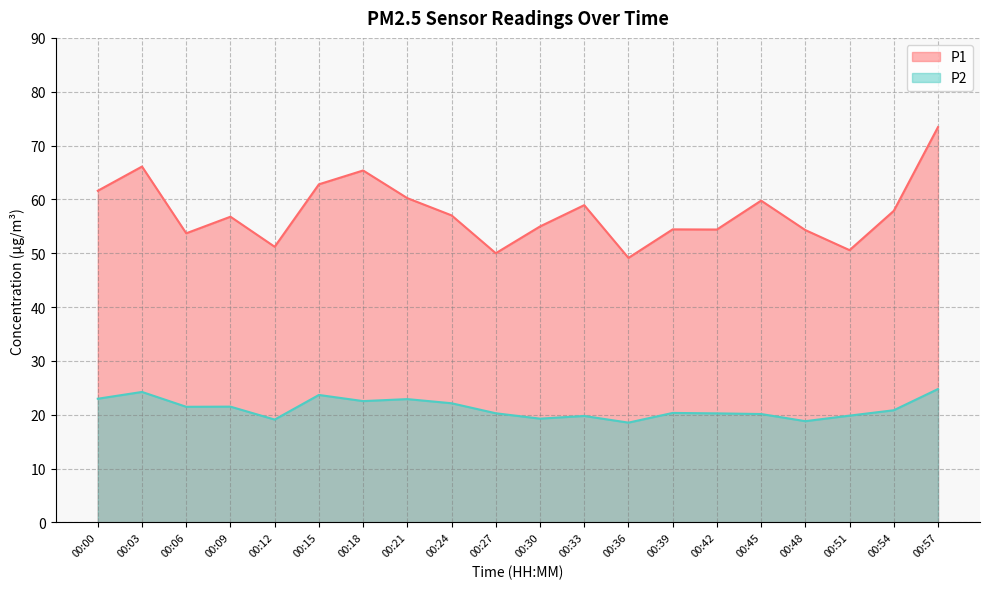

True or false: P2 and P1 cross at least once.

False